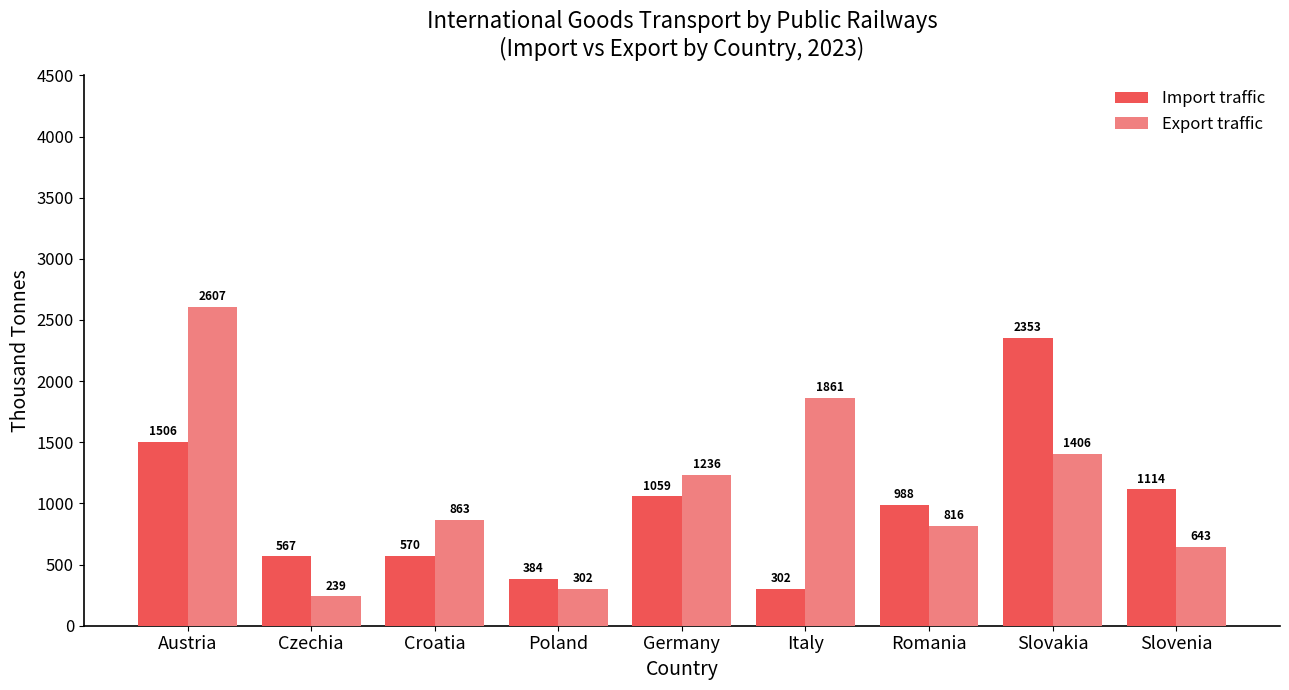

Count the number of categories in the chart.

9